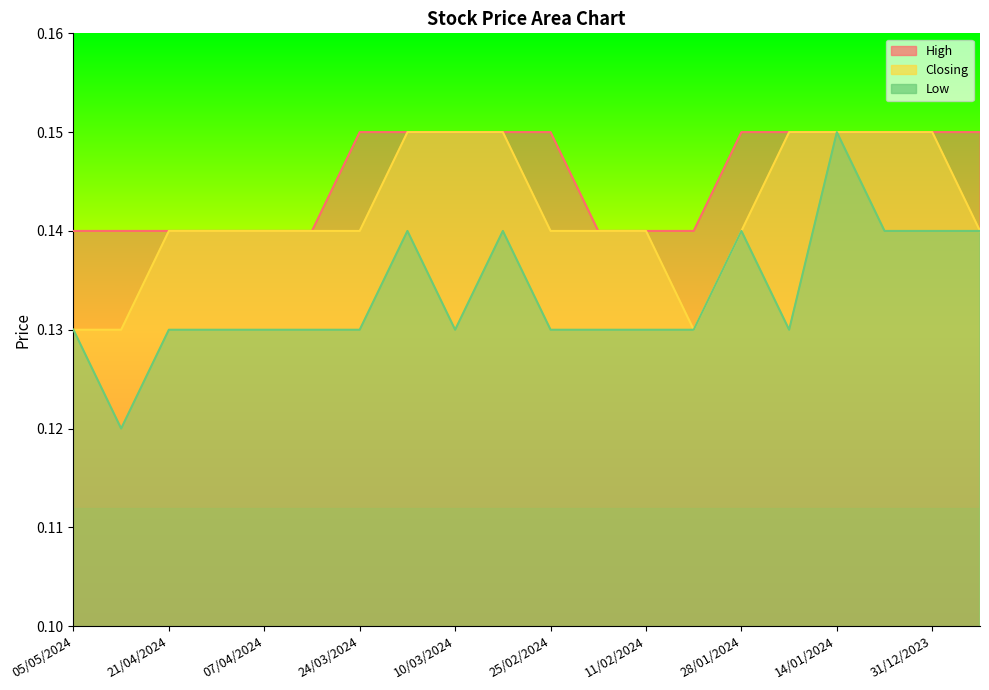

True or false: Low and Closing intersect in this chart.

False